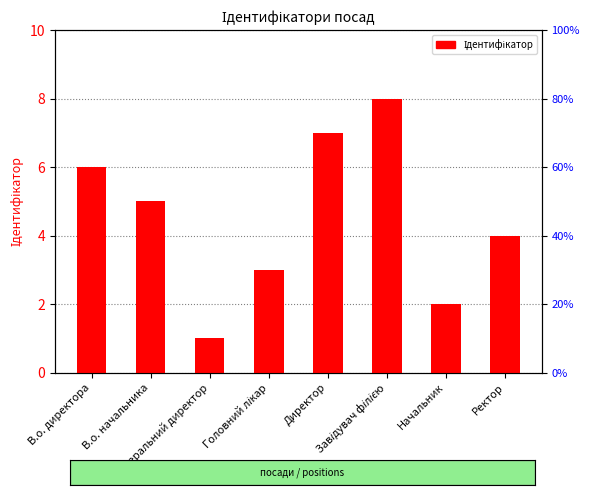

Where is the data nearest to the value 4?

Ректор